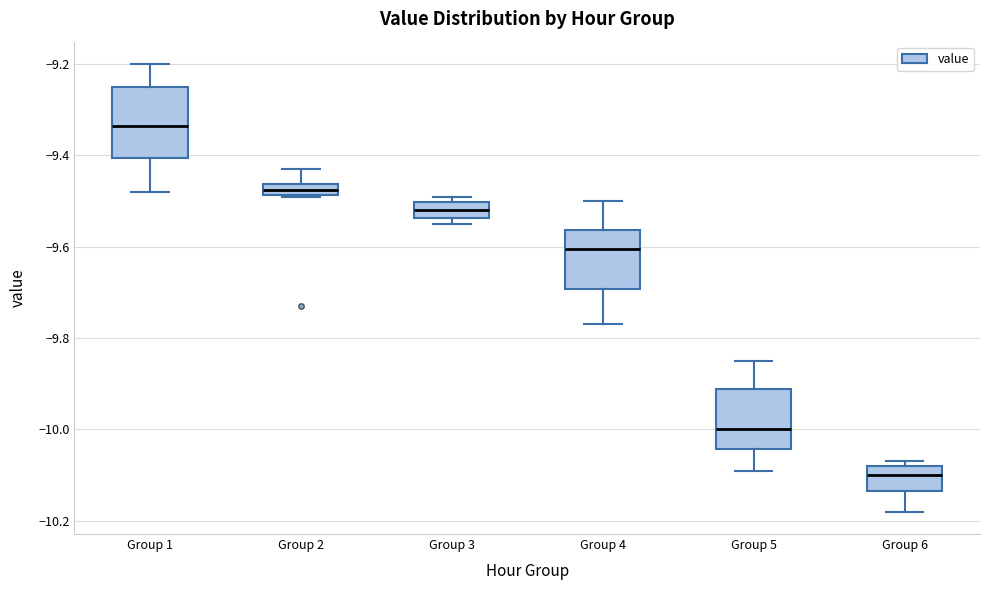

Which box has the highest median line?

Group 1